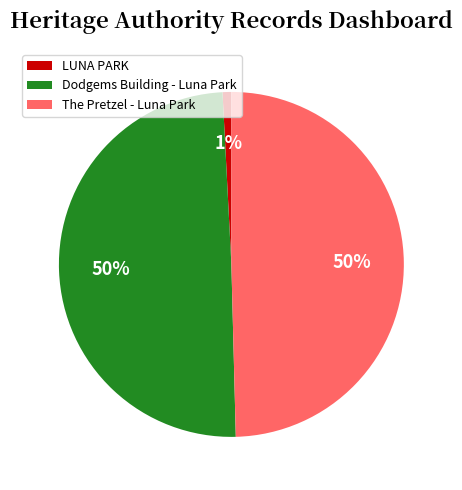

To the nearest percent, what is the difference between the largest and smallest slice percentages?

49%